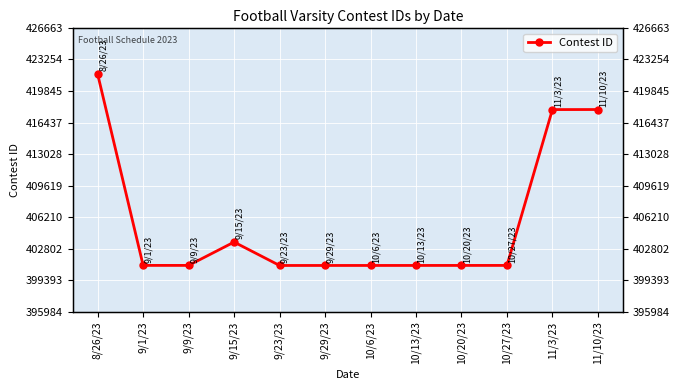

Where is the first local minimum?

9/9/23